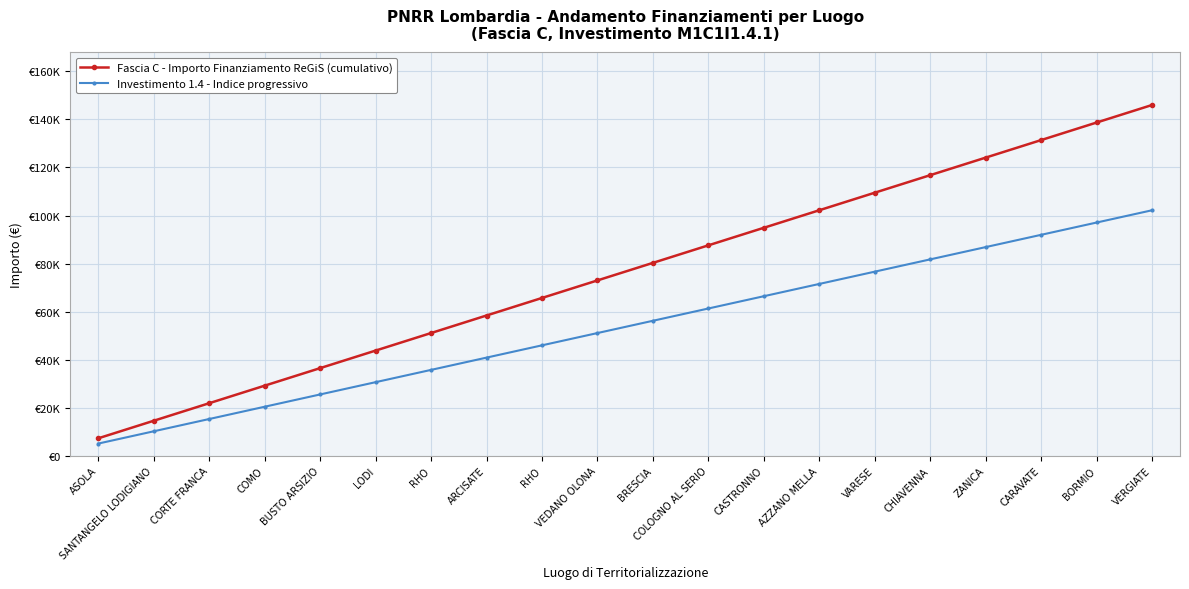

Does the chart have visible grid lines?

Yes